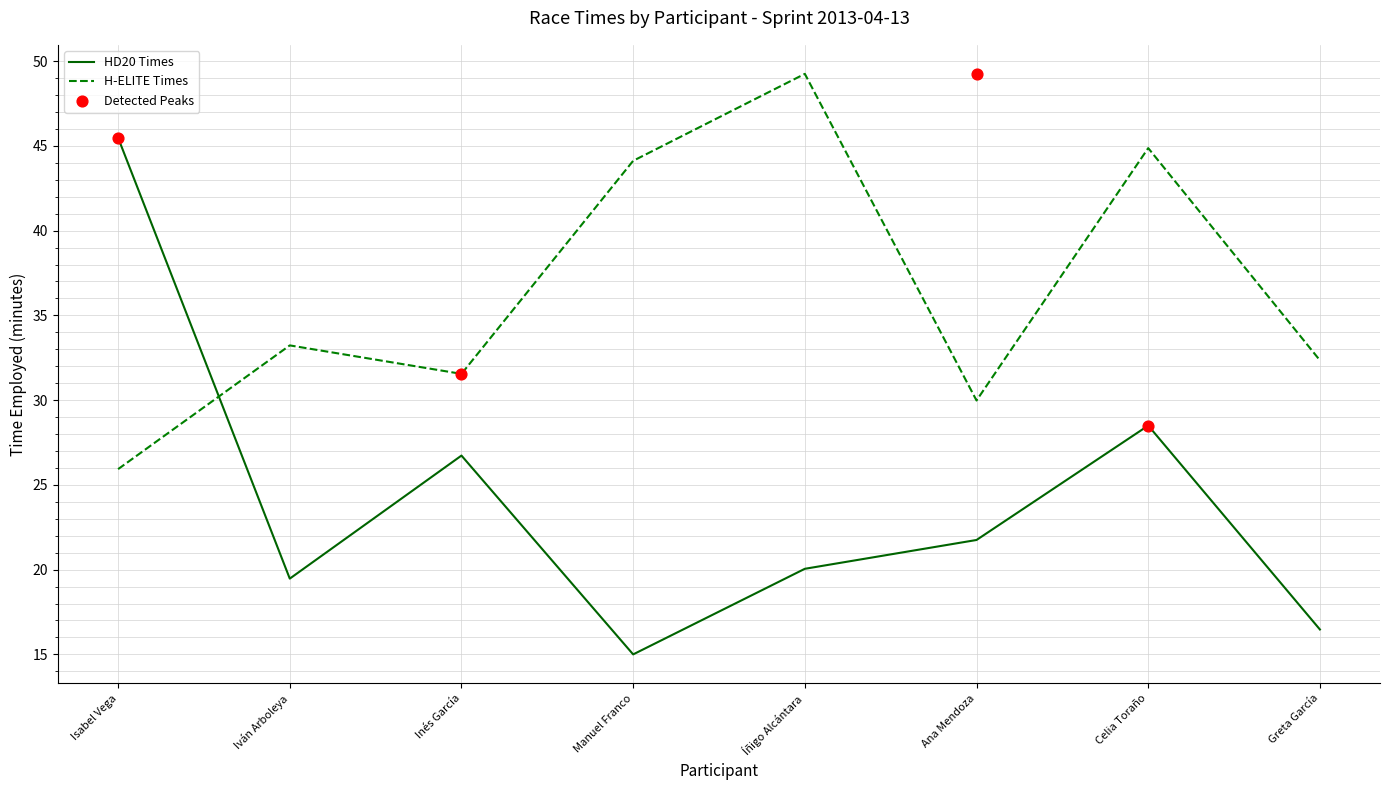

At how many categories does at least one series exceed 27?

8